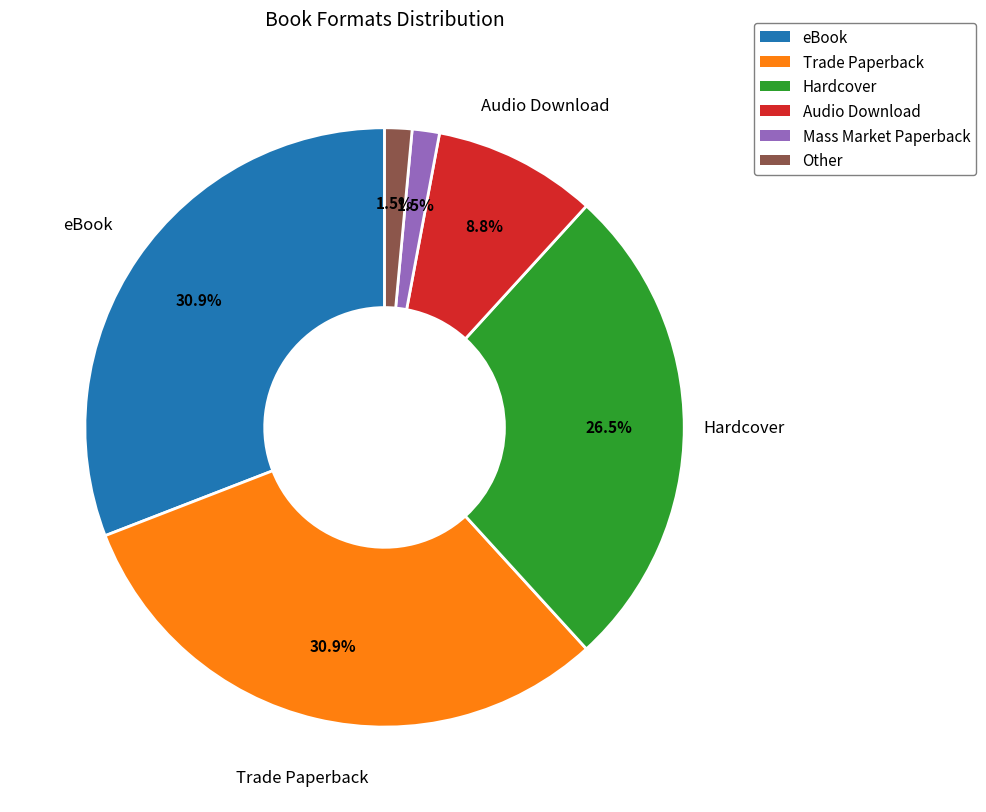

Does any single category account for the majority?

No